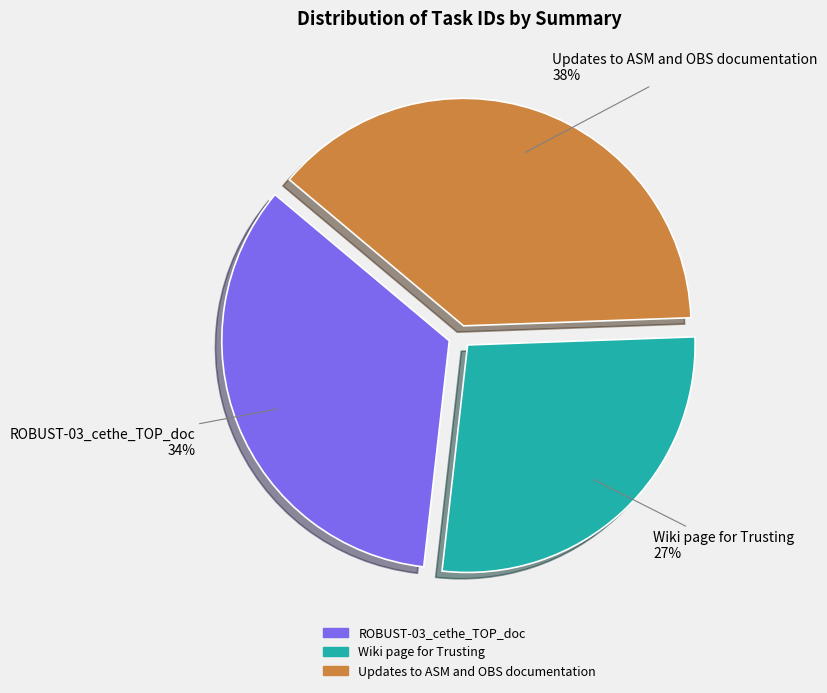

How many slices are in this pie chart?

3